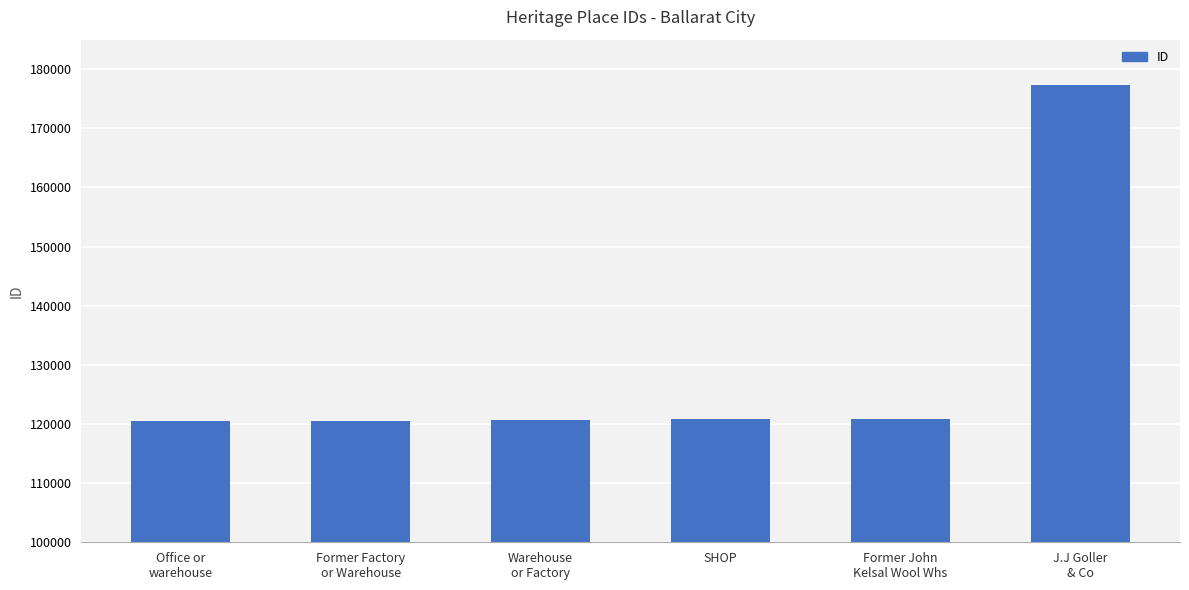

Are the bars horizontal?

No